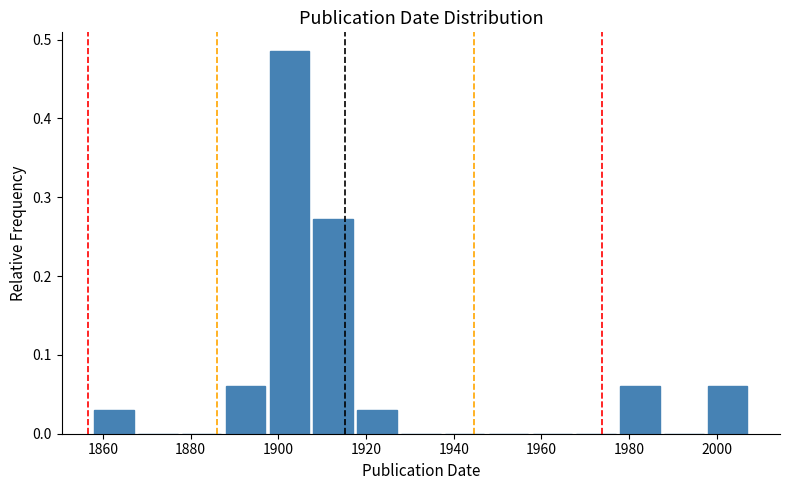

Reading left to right, transcribe this chart: for each bar, give the range it covers on the x-axis and its height. The values are not printed on the chart, so give them approximately, as read against the axis.

1858 to 1868: 0.03
1868 to 1878: 0
1878 to 1888: 0
1888 to 1898: 0.06
1898 to 1908: 0.48
1908 to 1918: 0.27
1918 to 1928: 0.03
1928 to 1938: 0
1938 to 1948: 0
1948 to 1958: 0
1958 to 1968: 0
1968 to 1978: 0
1978 to 1988: 0.06
1988 to 1998: 0
1998 to 2008: 0.06